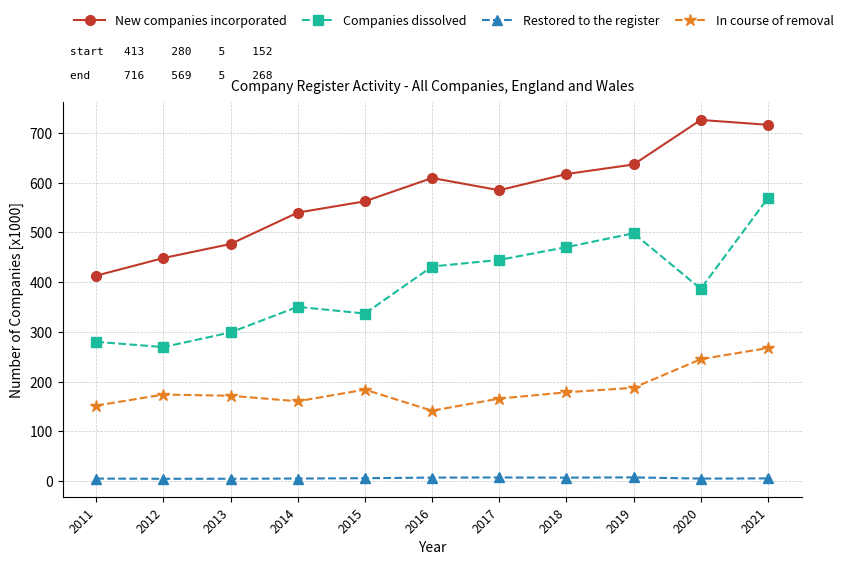

At how many categories does at least one series exceed 103?

11